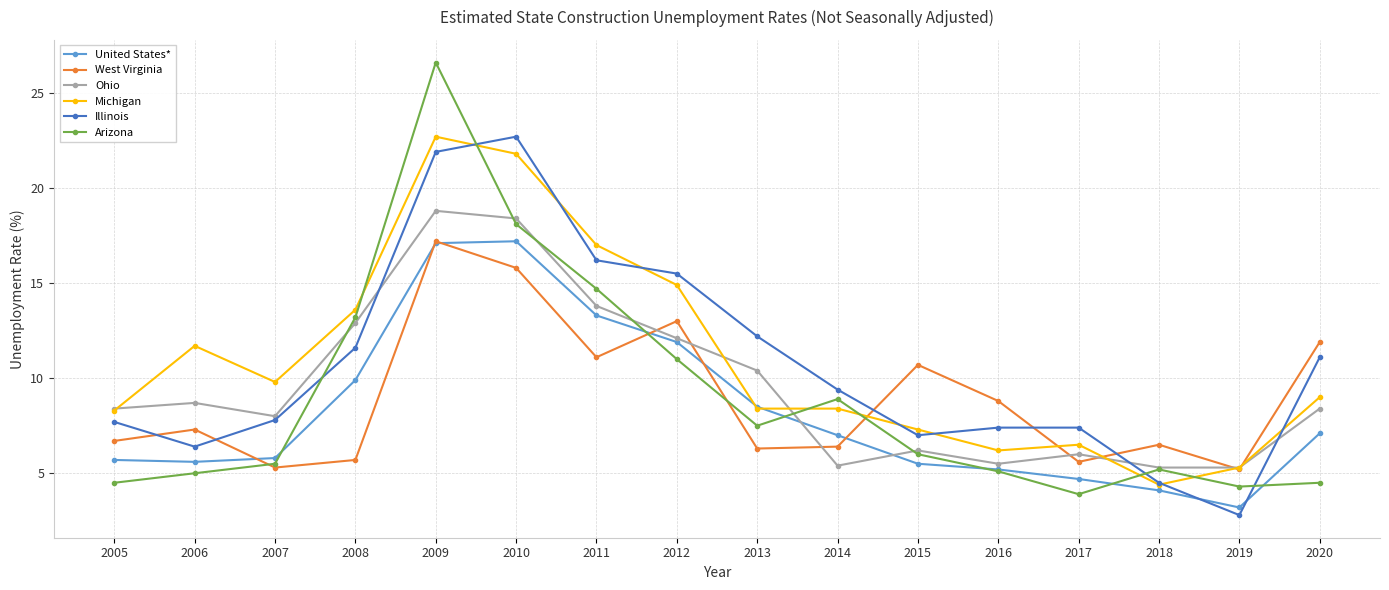

Is this an area chart (filled region under the line)?

No